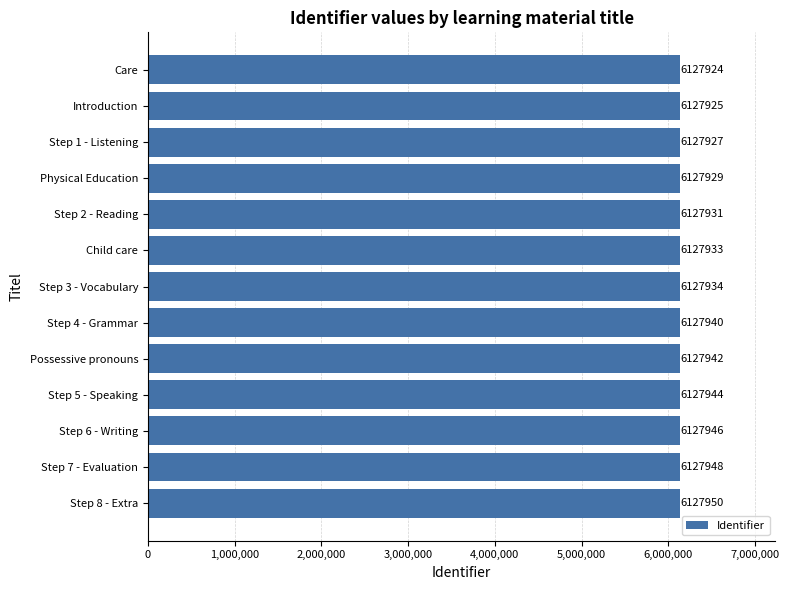

Reading bottom to top, what are all the values shown in this chart?

Step 8 - Extra=6127950	Step 7 - Evaluation=6127948	Step 6 - Writing=6127946	Step 5 - Speaking=6127944	Possessive pronouns=6127942	Step 4 - Grammar=6127940	Step 3 - Vocabulary=6127934	Child care=6127933	Step 2 - Reading=6127931	Physical Education=6127929	Step 1 - Listening=6127927	Introduction=6127925	Care=6127924